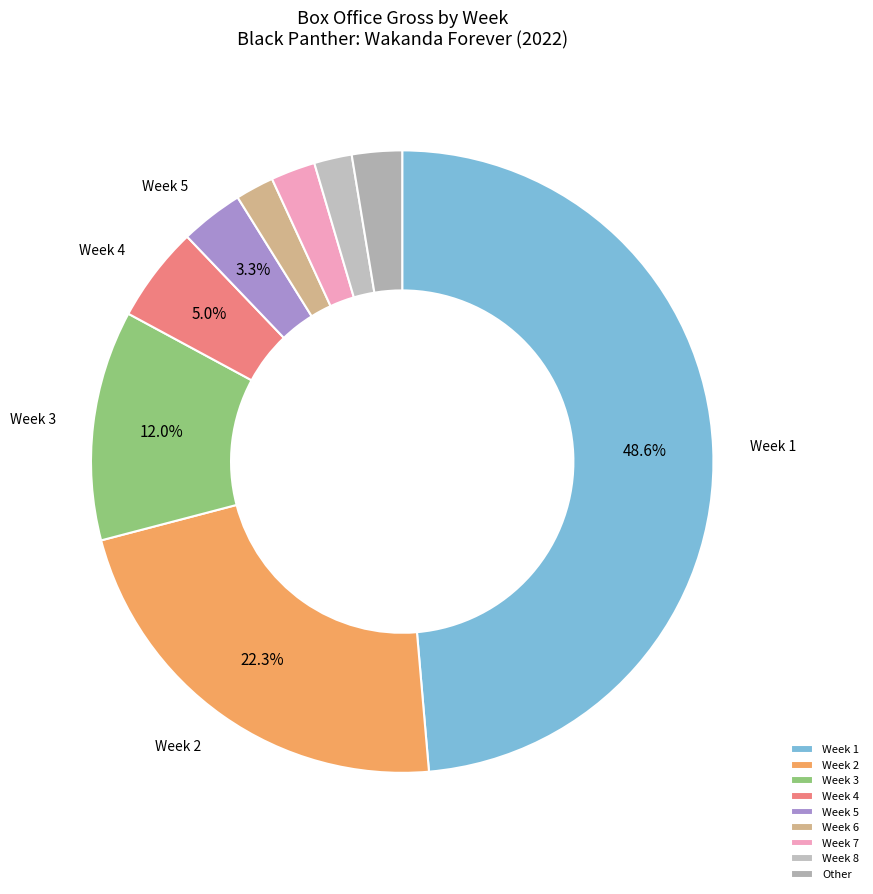

The Week 3 slice represents 1% of the pie. True or false?

False